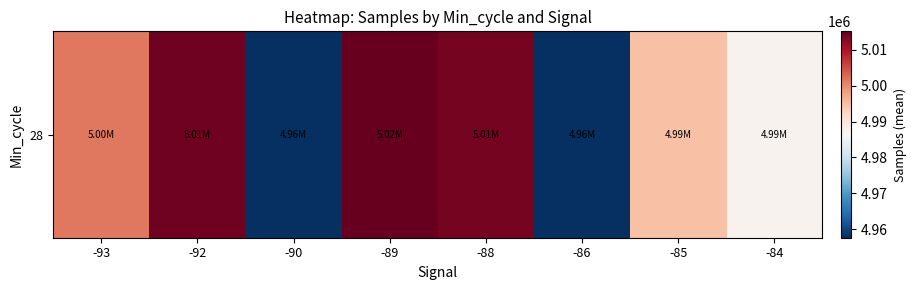

What is the average value?

4992822.5